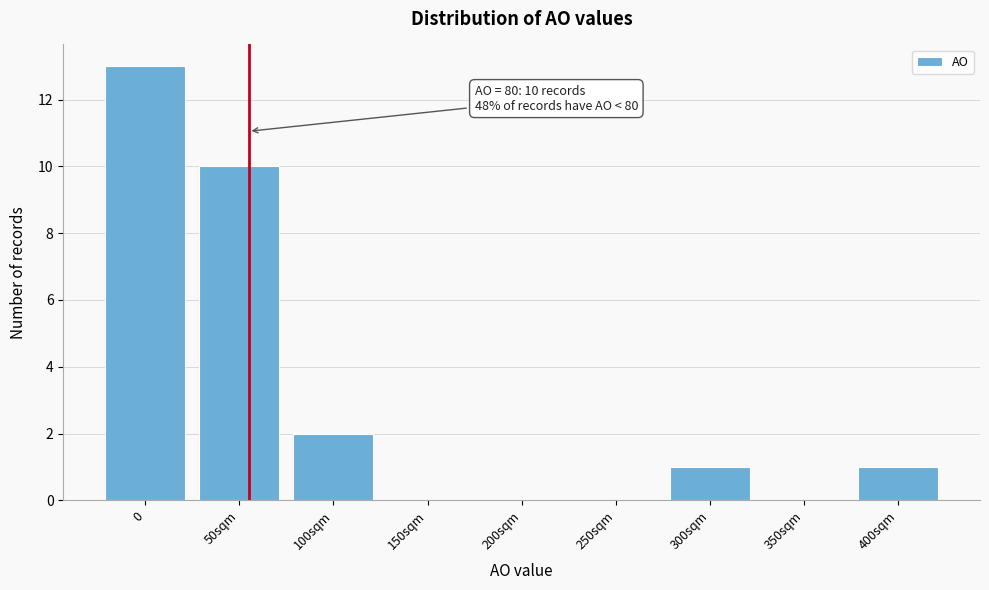

Reading left to right, what are all the values shown in this chart?

0=13	50sqm=10	100sqm=2	150sqm=0	200sqm=0	250sqm=0	300sqm=1	350sqm=0	400sqm=1